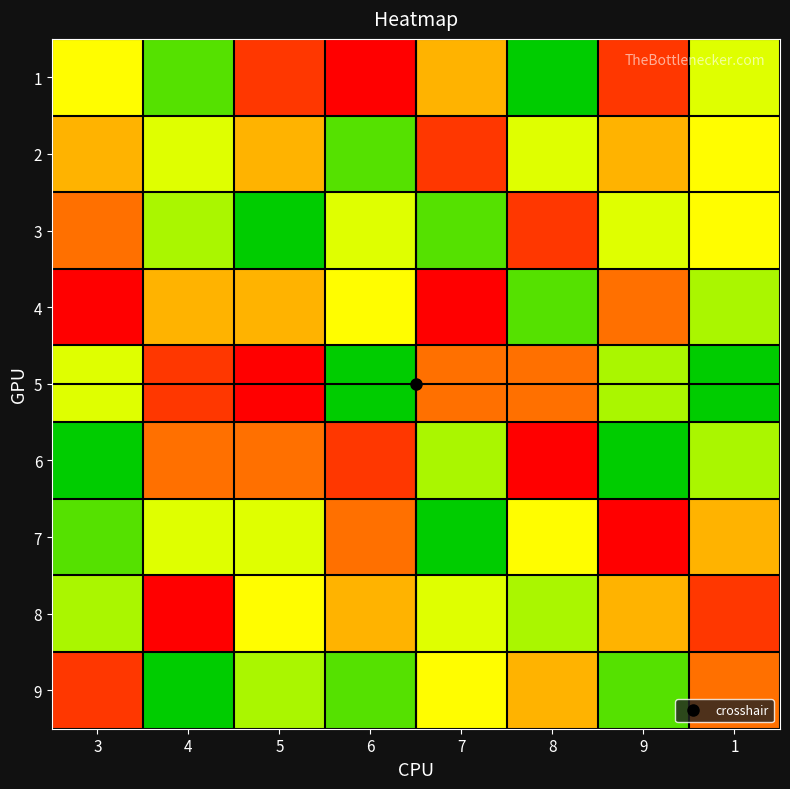

List the series in order of their peak value, lowest first.

2, 3, 9, 1, 4, 5, 6, 7, 8